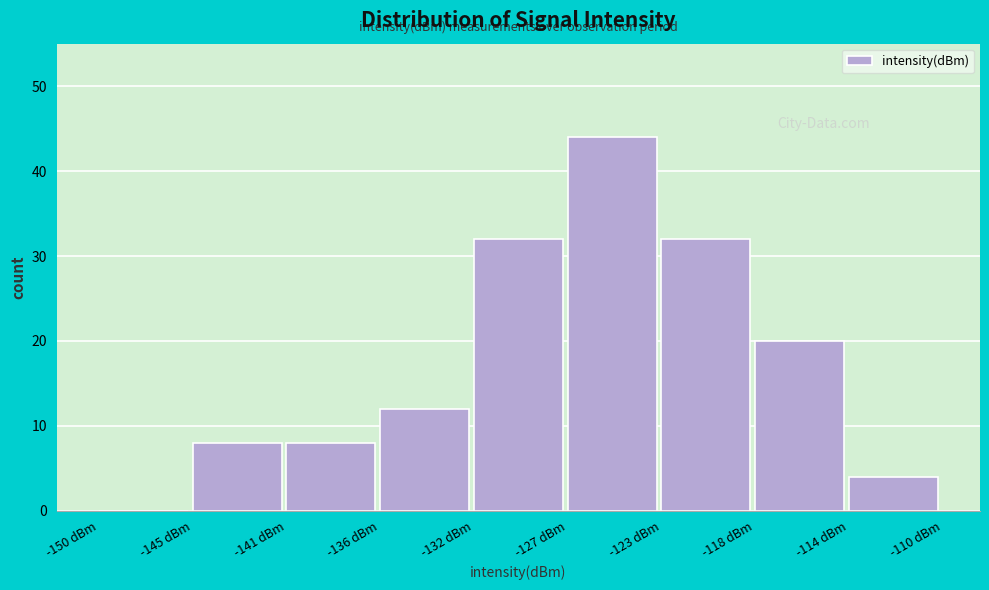

Reading left to right, what are all the values shown in this chart?

-150 dBm=0	-145 dBm=8	-141 dBm=8	-136 dBm=12	-132 dBm=32	-127 dBm=44	-123 dBm=32	-118 dBm=20	-114 dBm=4